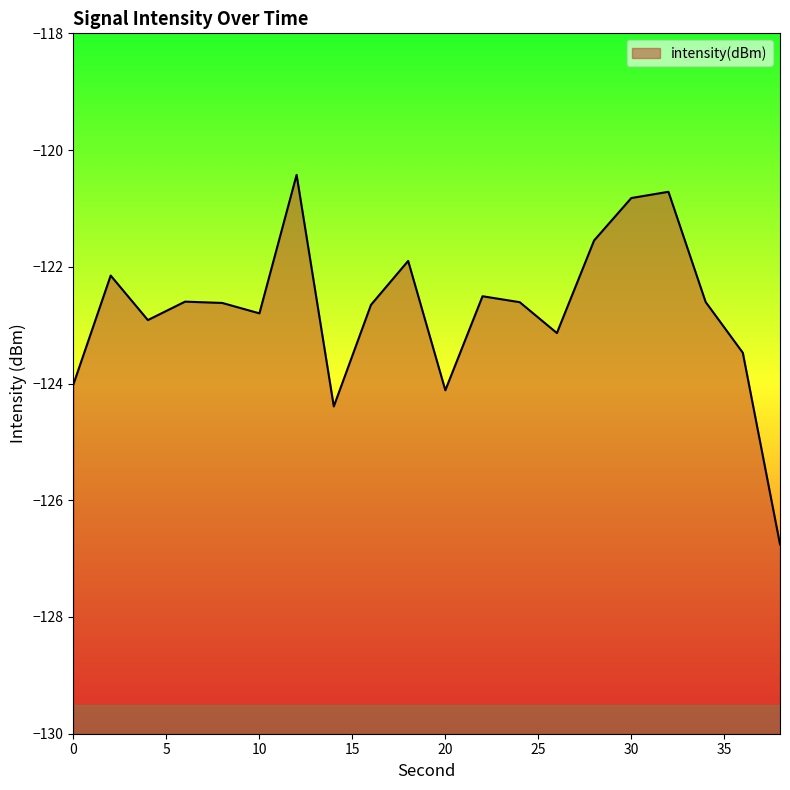

What is the smallest value displayed?

-126.8